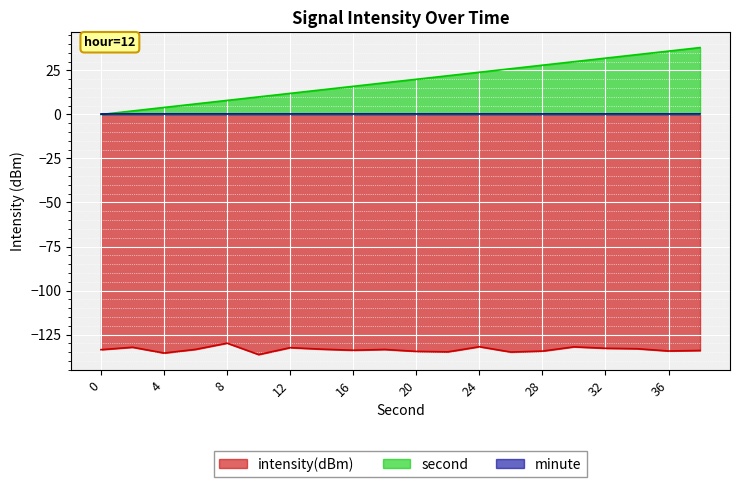

Count the number of data series in this chart.

3